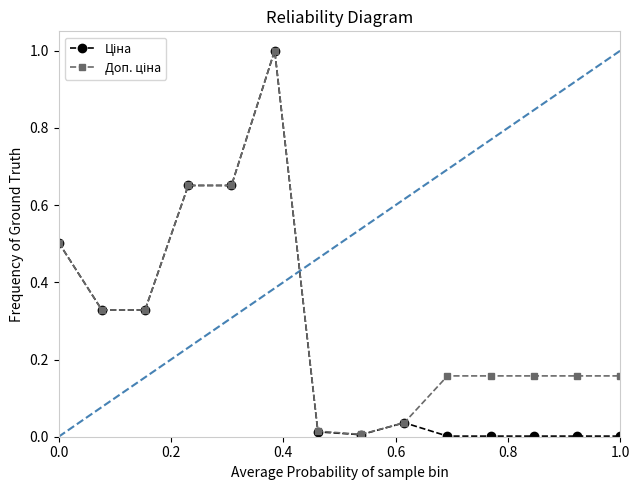

True or false: Доп. ціна has more than 0 points higher than both neighbors.

True